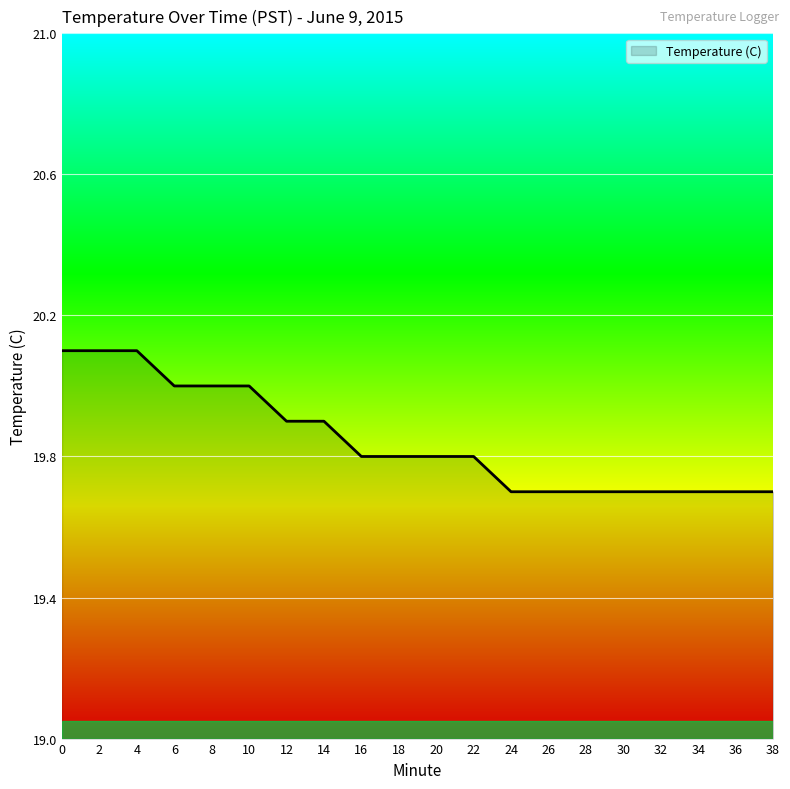

Reading left to right, transcribe all the data shown in this chart.

20.1	20.1	20.1	20.0	20.0	20.0	19.9	19.9	19.8	19.8	19.8	19.8	19.7	19.7	19.7	19.7	19.7	19.7	19.7	19.7